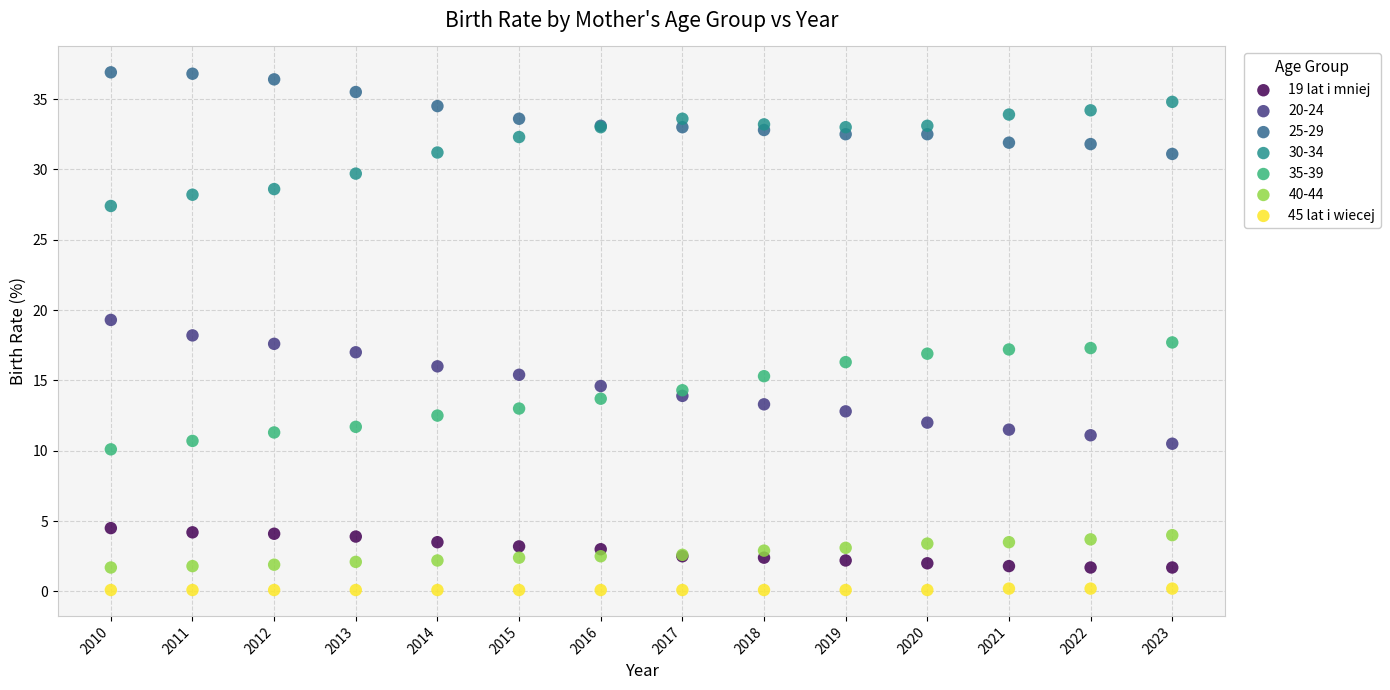

Which series has the widest spread of Y values?

20-24